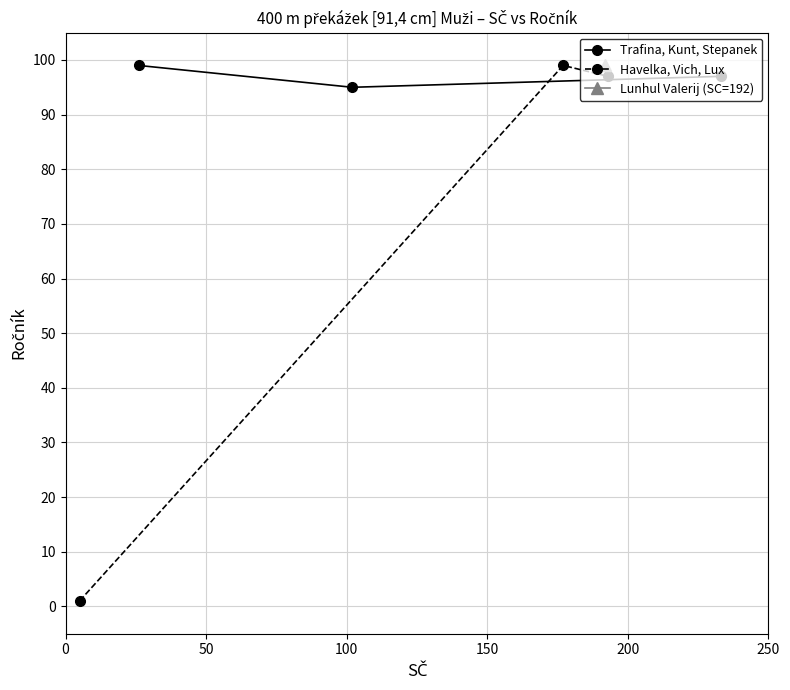

Which series has the widest spread of values?

Havelka, Vich, Lux